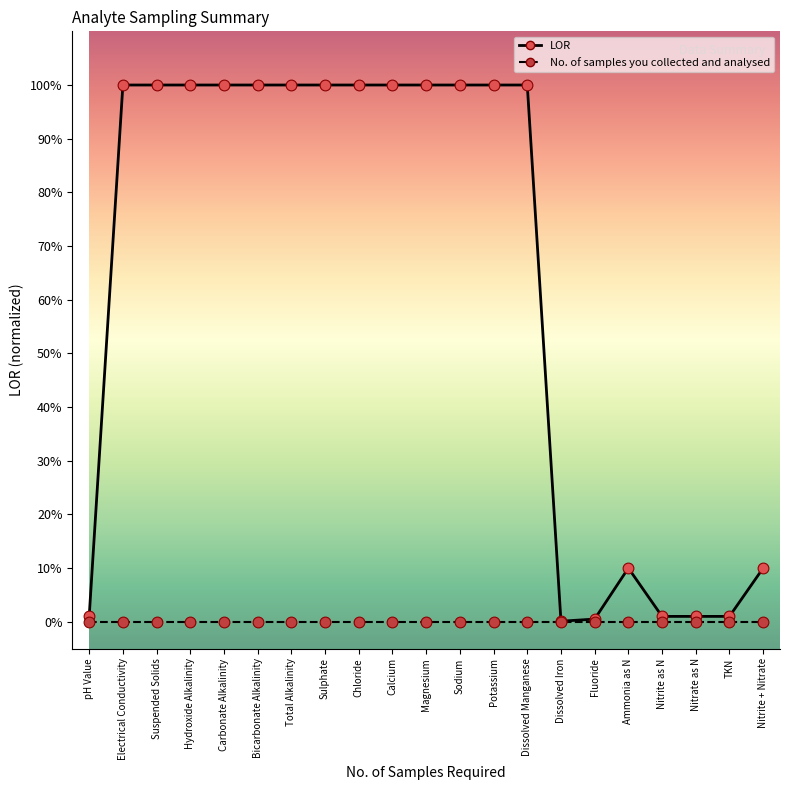

What are all the series names shown in the legend?

LOR, No. of samples you collected and analysed